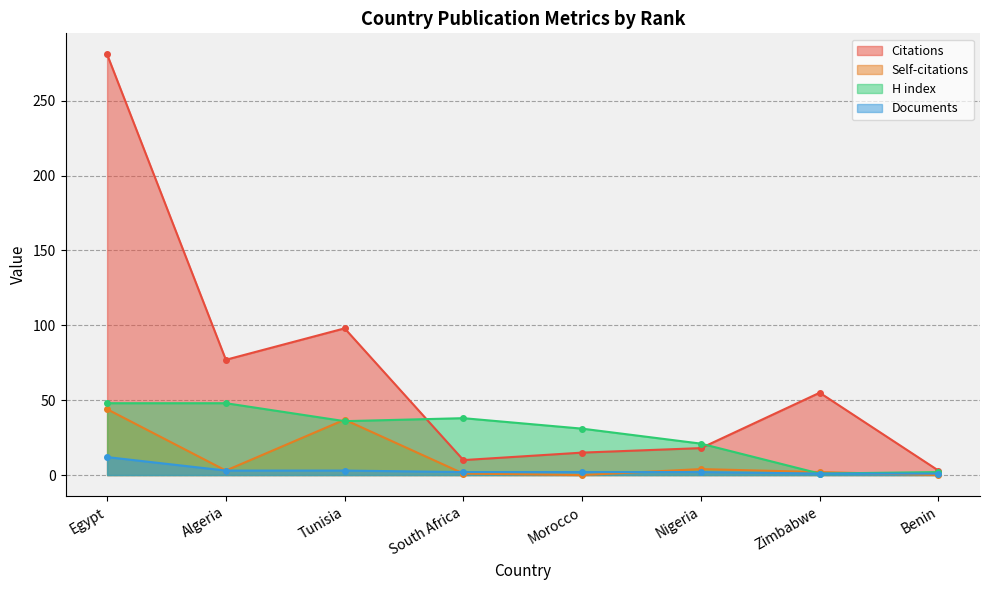

How many times do Citations and H index cross each other?

2